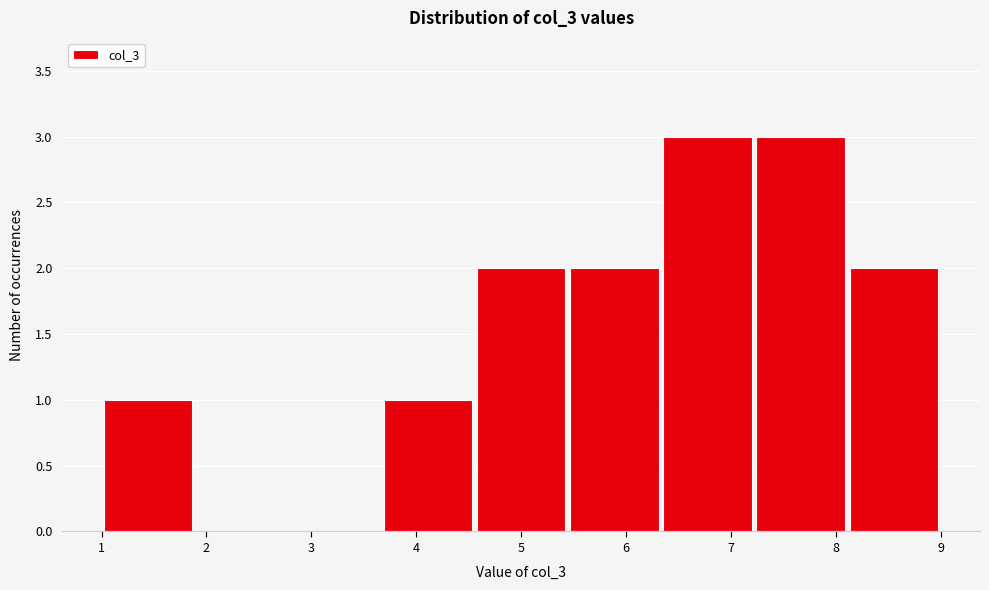

Reading left to right, list every bar in this chart as the range it spans on the x-axis followed by its height. Neither the bar edges nor the heights are printed on the chart, so give them approximately, as read against the axes.

1.0 to 1.9: 1
1.9 to 2.8: 0
2.8 to 3.7: 0
3.7 to 4.6: 1
4.6 to 5.4: 2
5.4 to 6.3: 2
6.3 to 7.2: 3
7.2 to 8.1: 3
8.1 to 9.0: 2